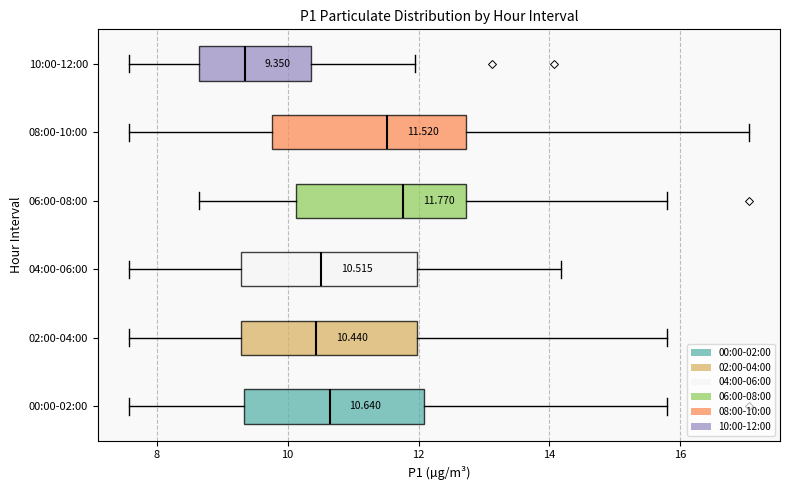

Comparing the boxes themselves (not the whiskers), which one is the widest?

08:00-10:00